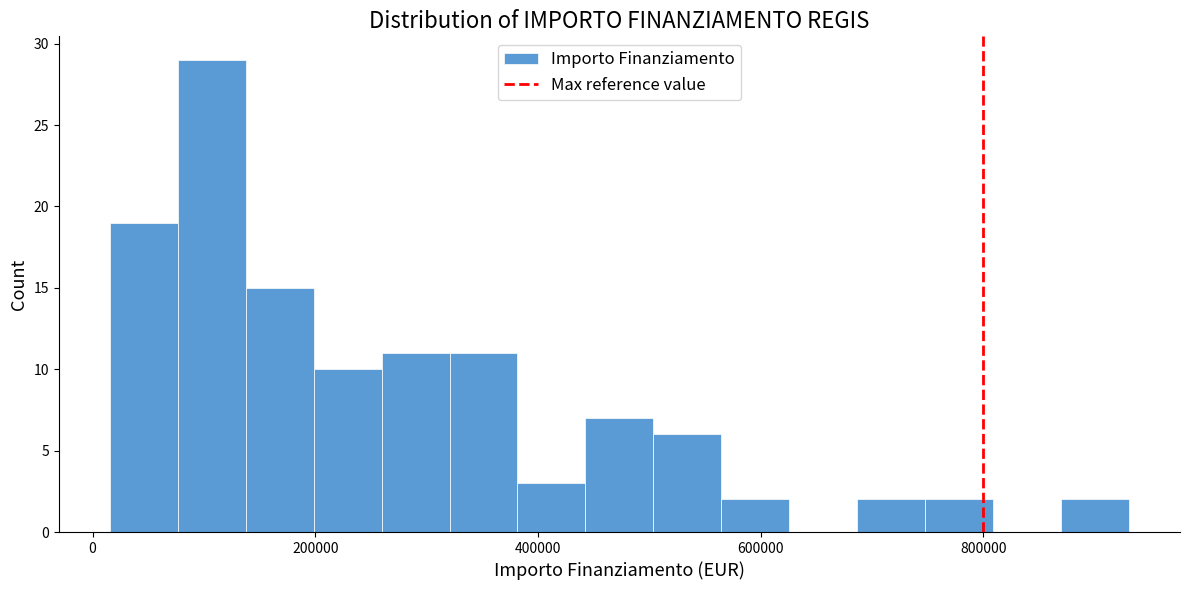

Around what value on the x-axis is the tallest bar? Give the approximate position of its centre, as read against the axis.

100000